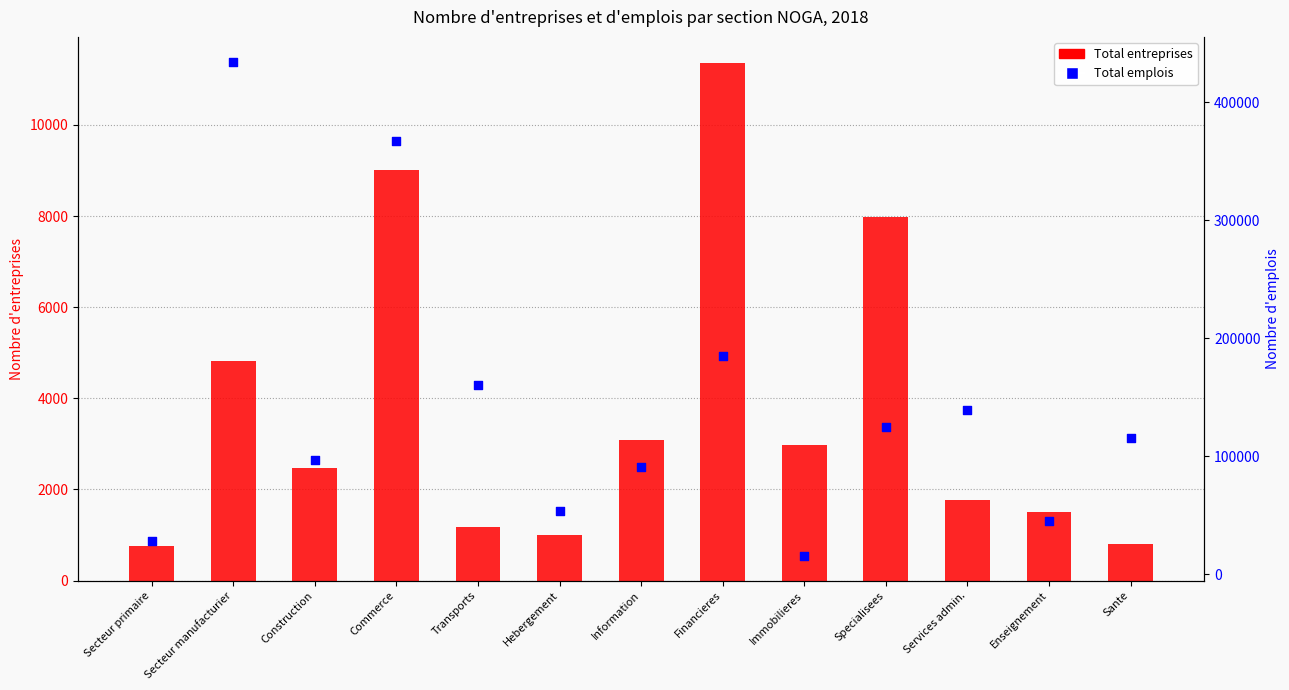

What is the total value across all series at Hebergement?

54881